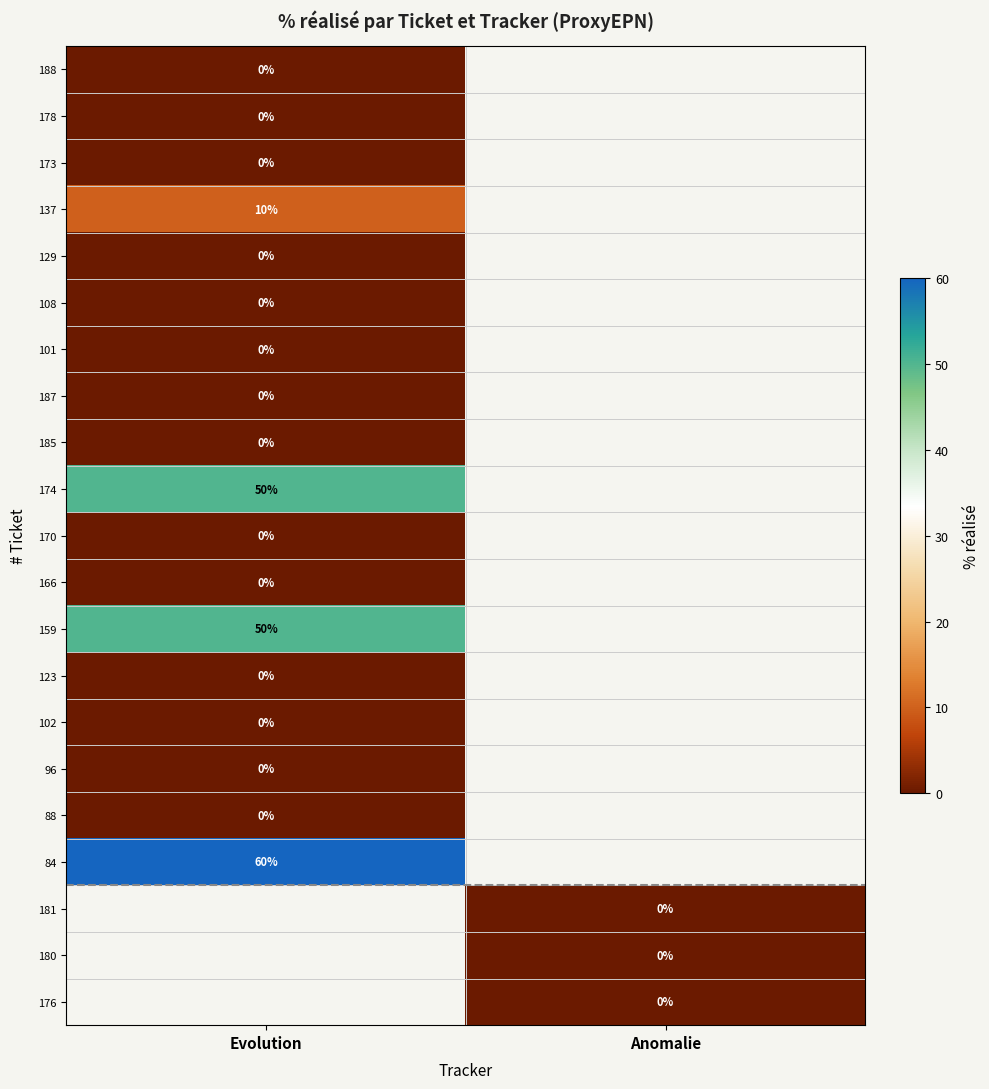

The 84 series shows 100 at Evolution. True or false?

False